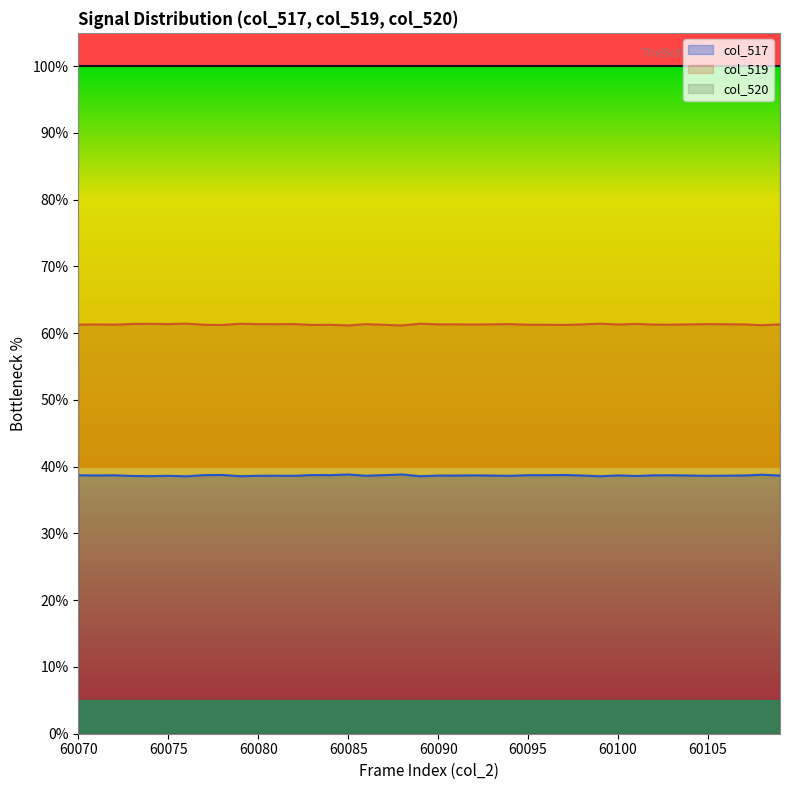

The col_517 series shows 38.7 at 60091. True or false?

True